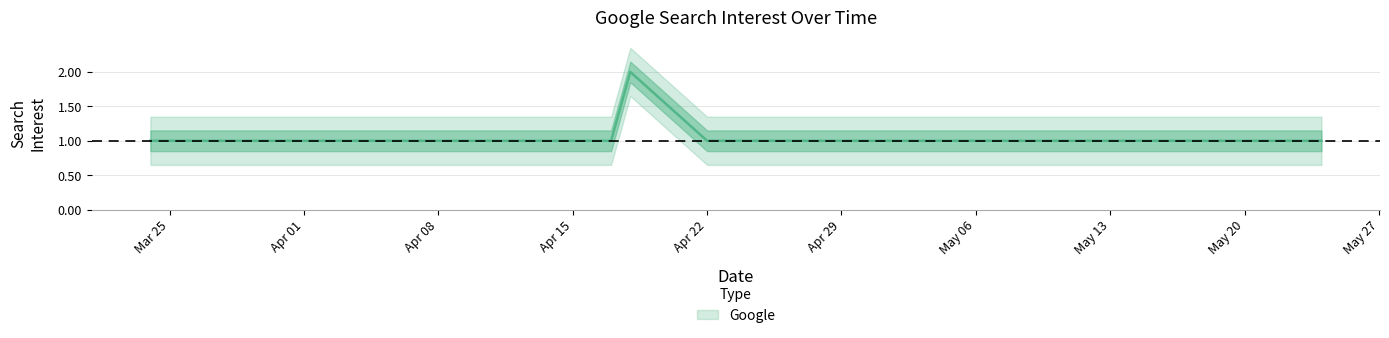

True or false: there are more than 1 points higher than both neighbors.

False